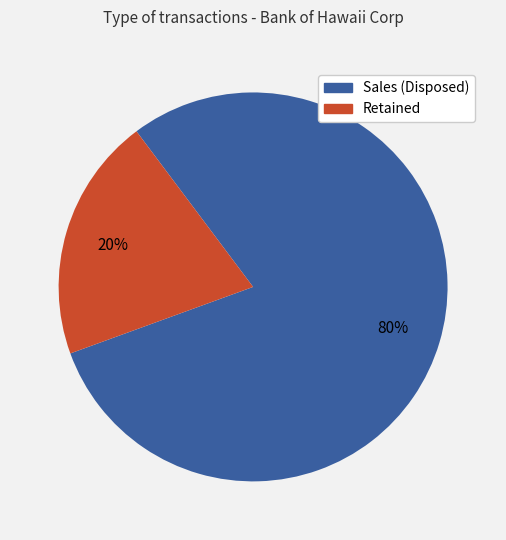

Does any single category account for the majority?

Yes